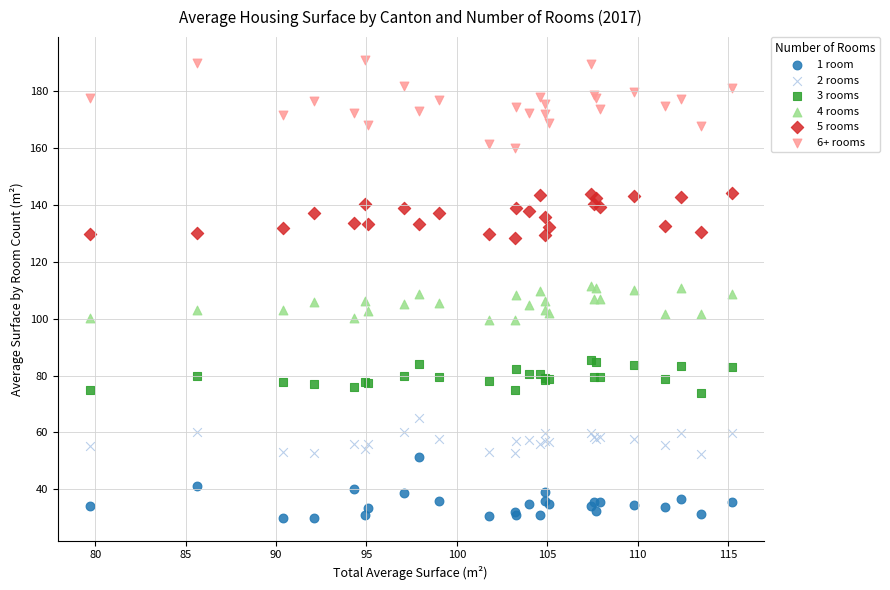

Which series reaches the minimum Y coordinate?

1 room